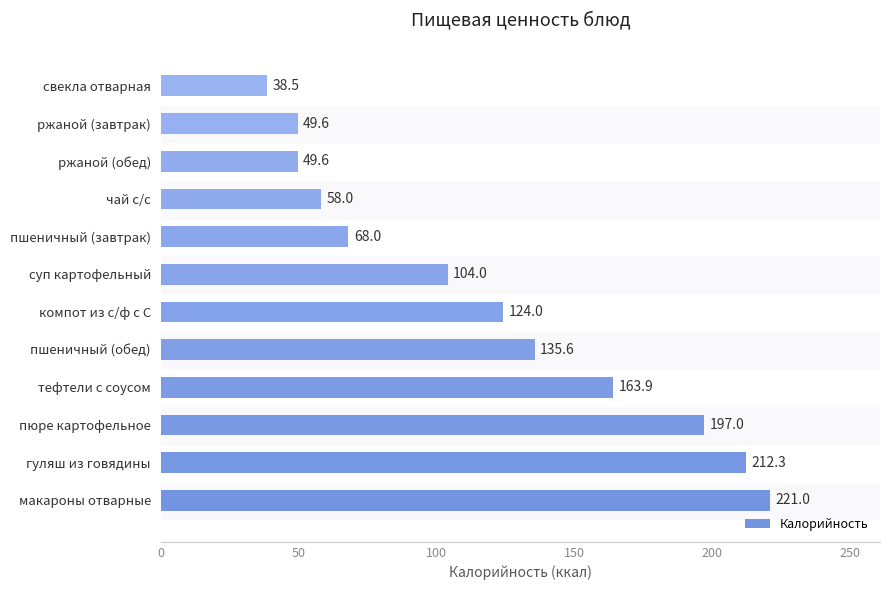

Reading bottom to top, what are all the values shown in this chart?

макароны отварные=221.0	гуляш из говядины=212.3	пюре картофельное=197.0	тефтели с соусом=163.9	пшеничный (обед)=135.6	компот из с/ф с С=124.0	суп картофельный=104.0	пшеничный (завтрак)=68.0	чай с/с=58.0	ржаной (обед)=49.6	ржаной (завтрак)=49.6	свекла отварная=38.5